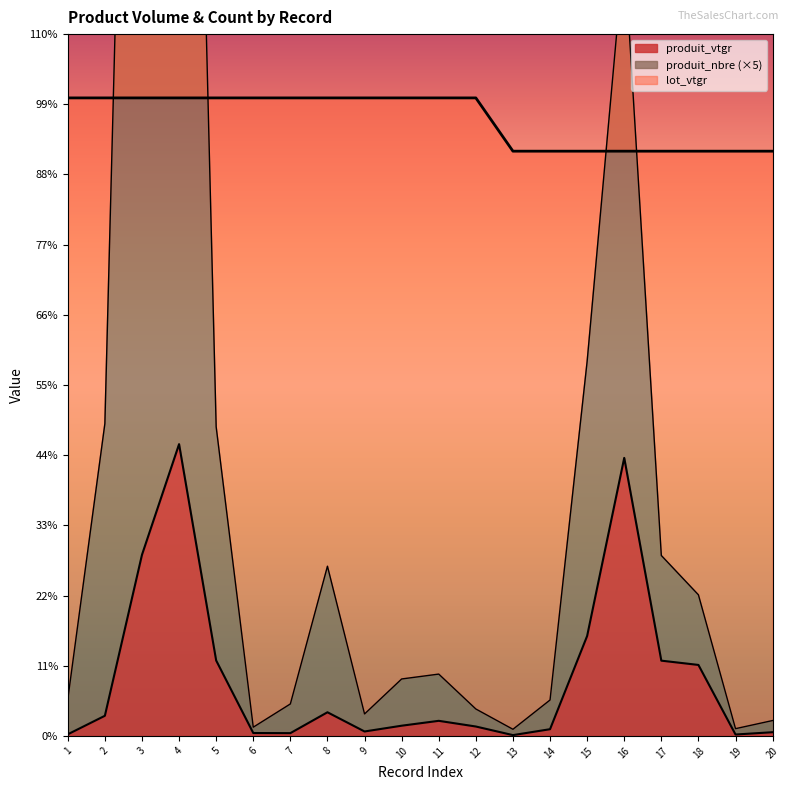

How many lines are shown in the chart?

3